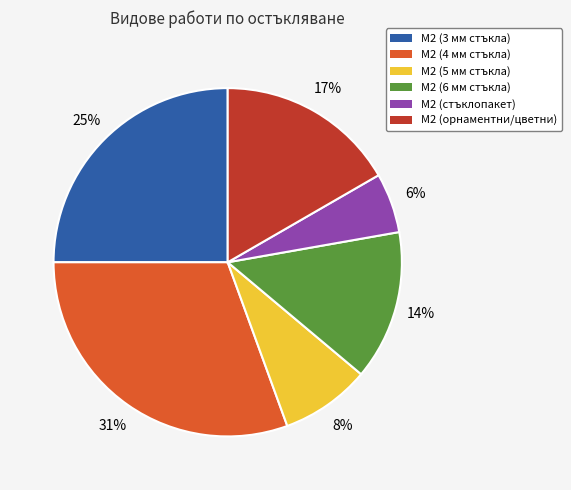

How many slices are in this pie chart?

6